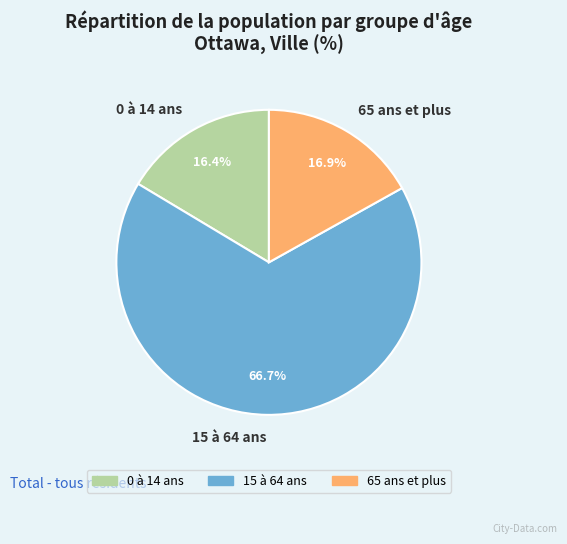

True or false: 15 à 64 ans accounts for 67% of the total.

True